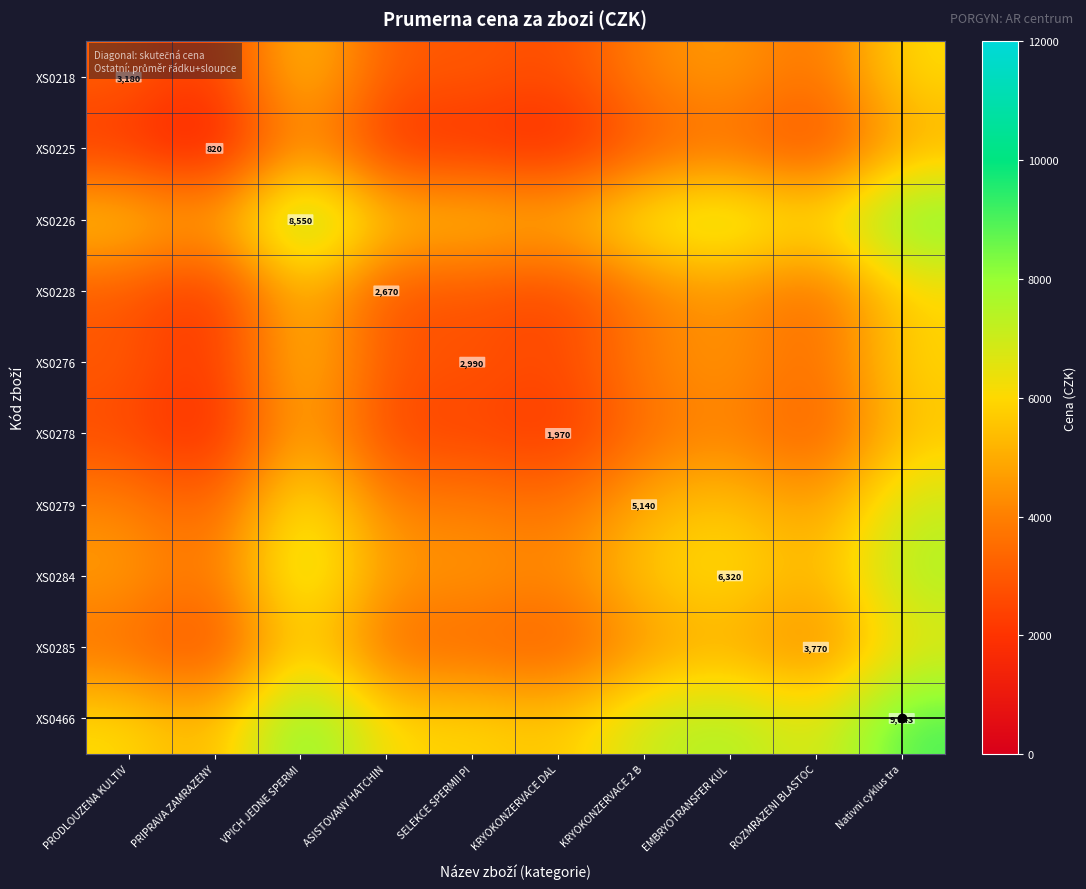

At which category does the chart reach its minimum across all series?

PRIPRAVA ZAMRAZENY